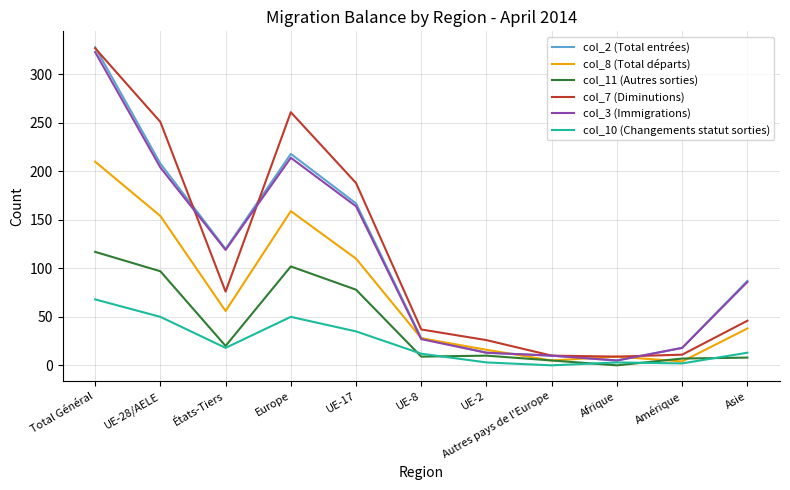

What is the average value of the col_10 (Changements statut sorties) series?

23